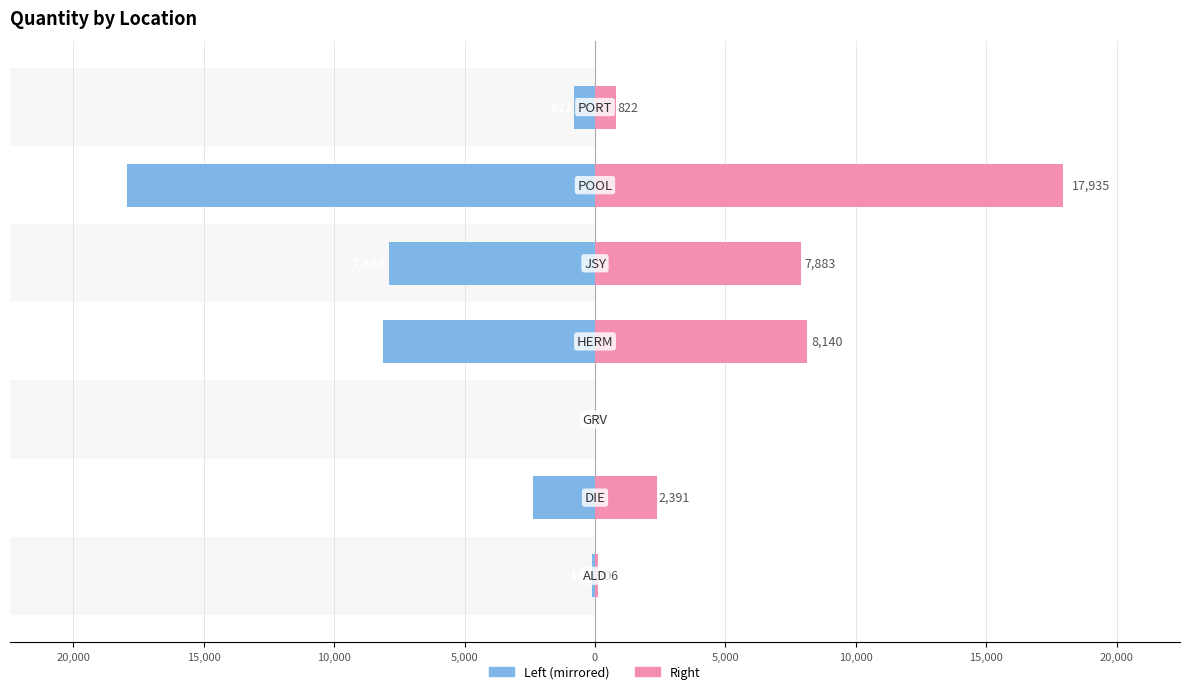

What is the sum of all Sum of QUANTITY (Right) values?

37284